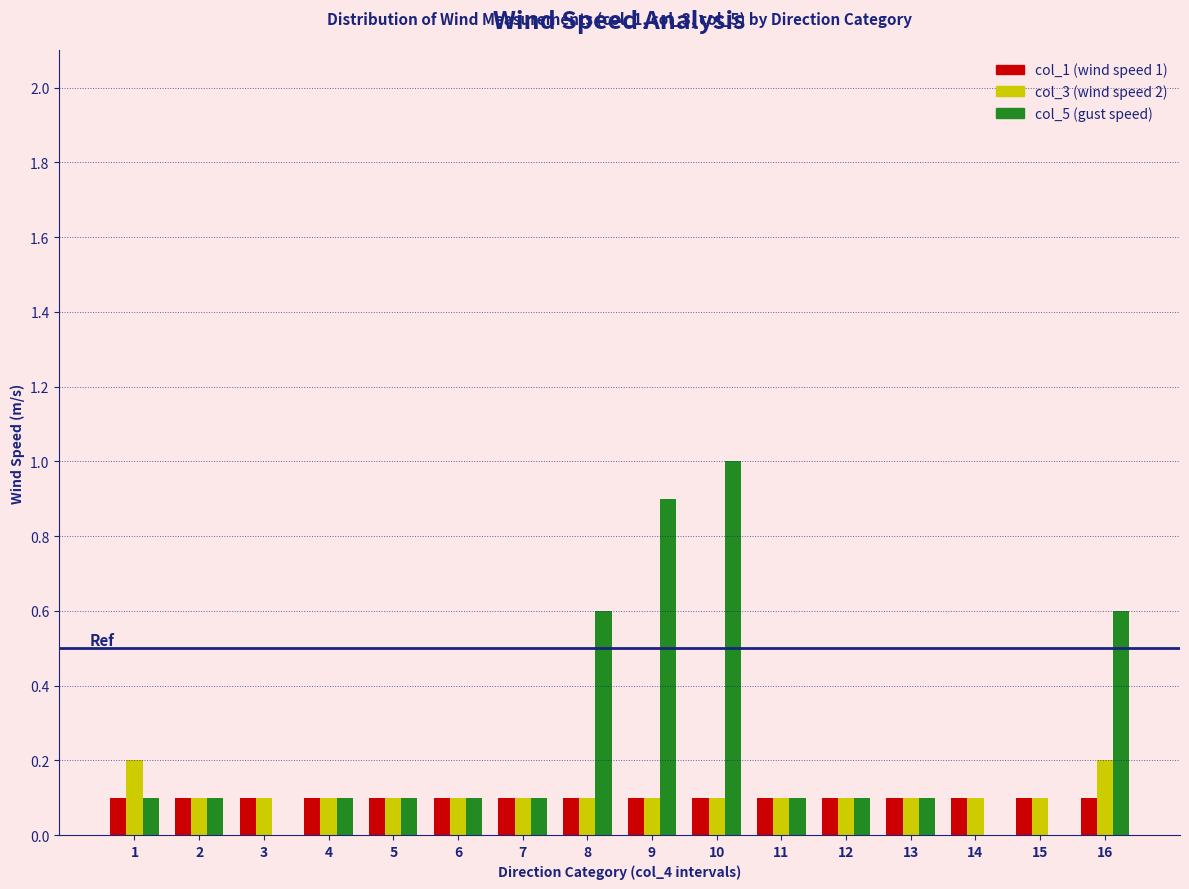

Is it true that col_3 (wind speed 2) equals 0.2 at 6?

False